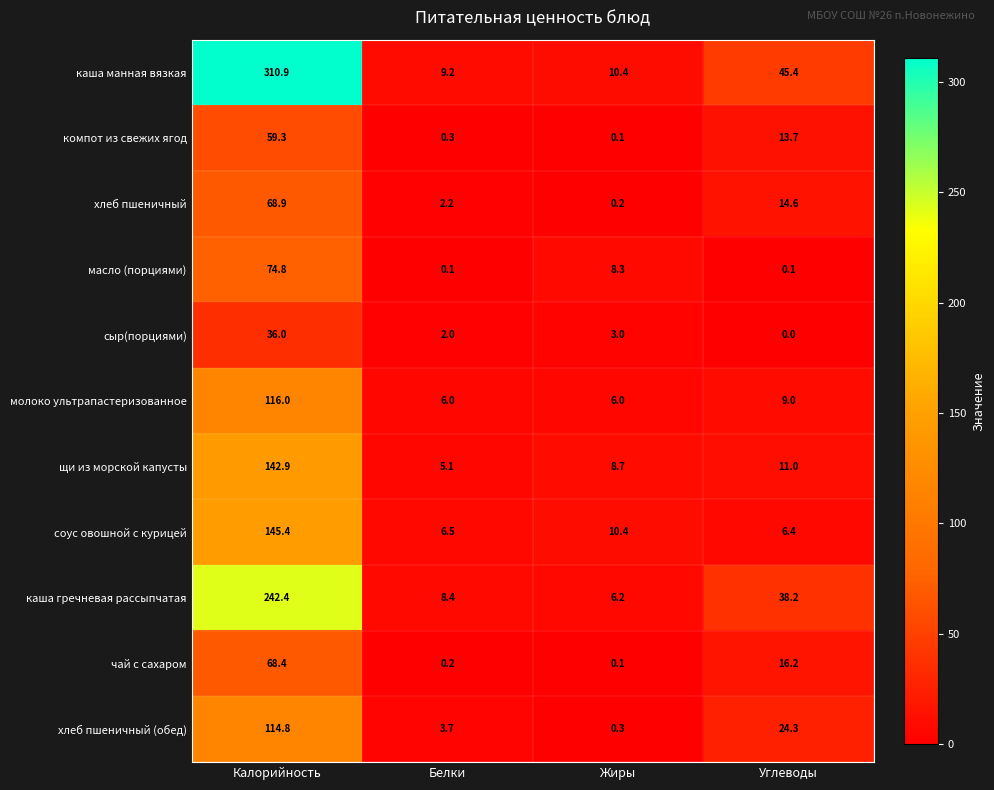

Rank the series by their maximum value, from lowest to highest.

сыр(порциями), компот из свежих ягод, чай с сахаром, хлеб пшеничный, масло (порциями), хлеб пшеничный (обед), молоко ультрапастеризованное, щи из морской капусты, соус овошной с курицей, каша гречневая рассыпчатая, каша манная вязкая